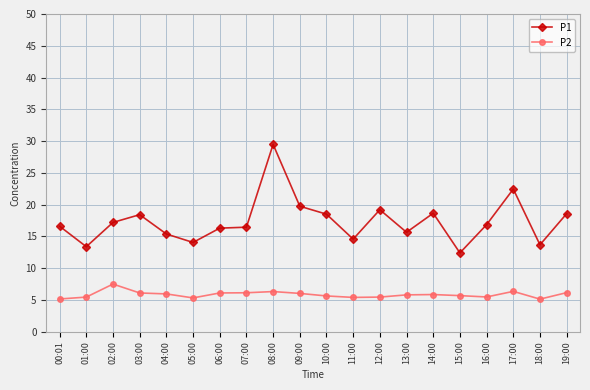

What is the minimum value shown in the chart?

5.1